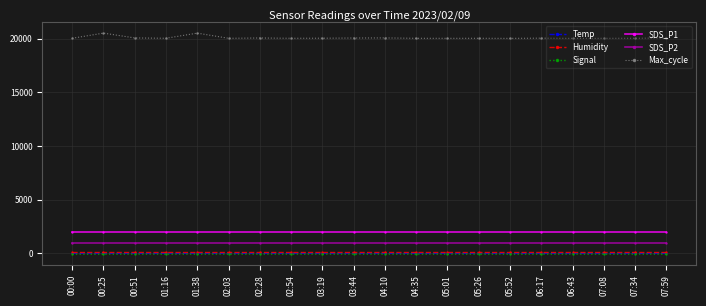

Which series has the largest range (max minus min)?

Max_cycle